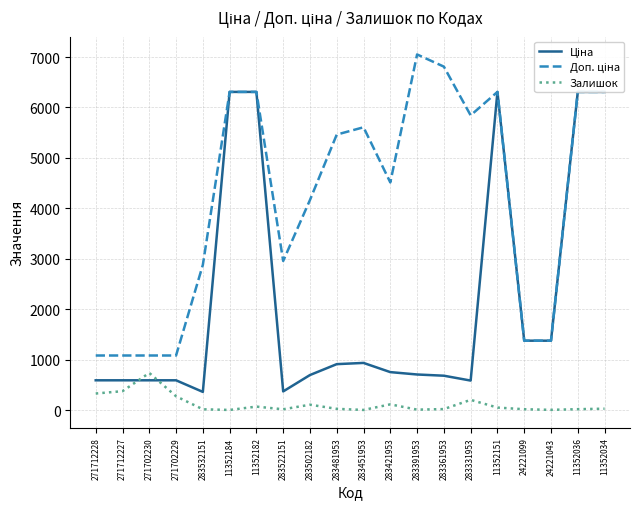

What is the sum of the Залишок values at 271712227 and 283481953?

398.0